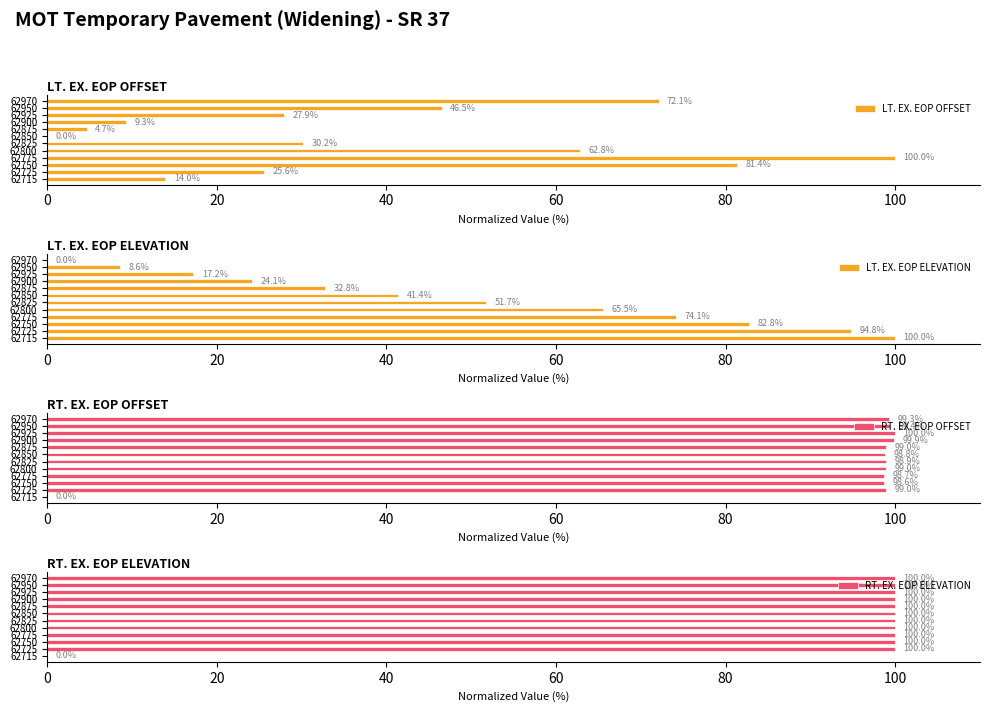

The LT. EX. EOP ELEVATION series shows 100.0 at 62715. True or false?

True